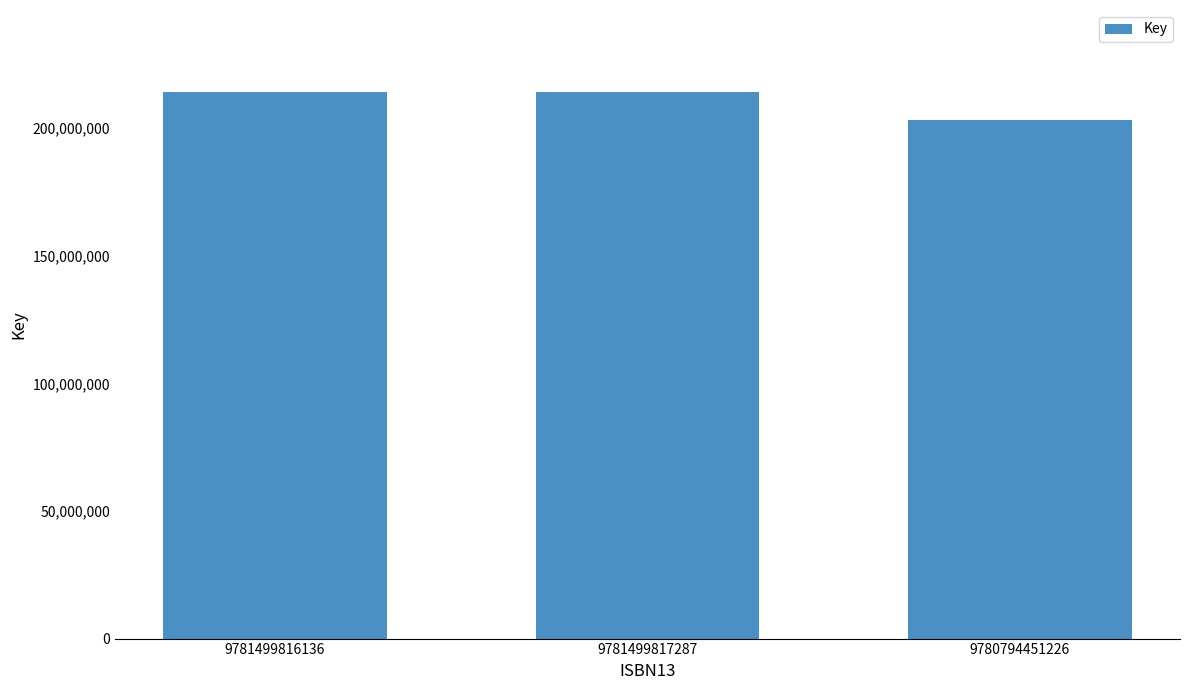

What is the change in value from 9781499817287 to 9780794451226?

-10902809